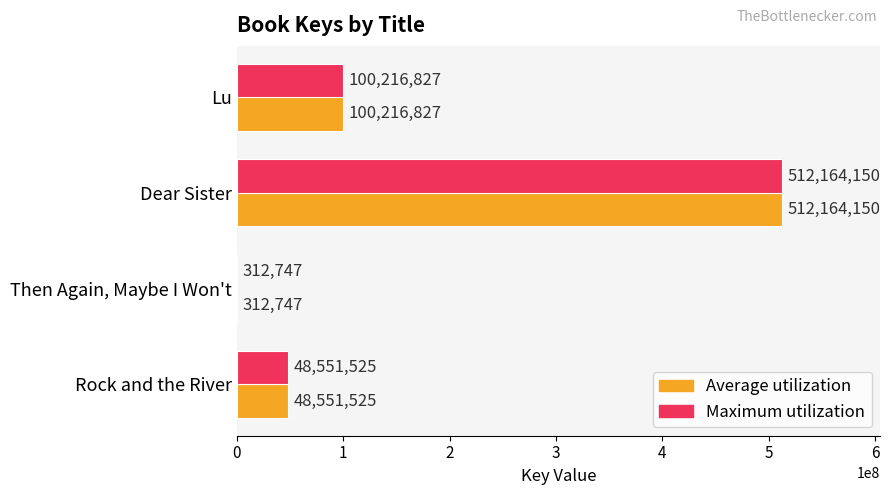

What is the average value of the Maximum utilization series?

165311312